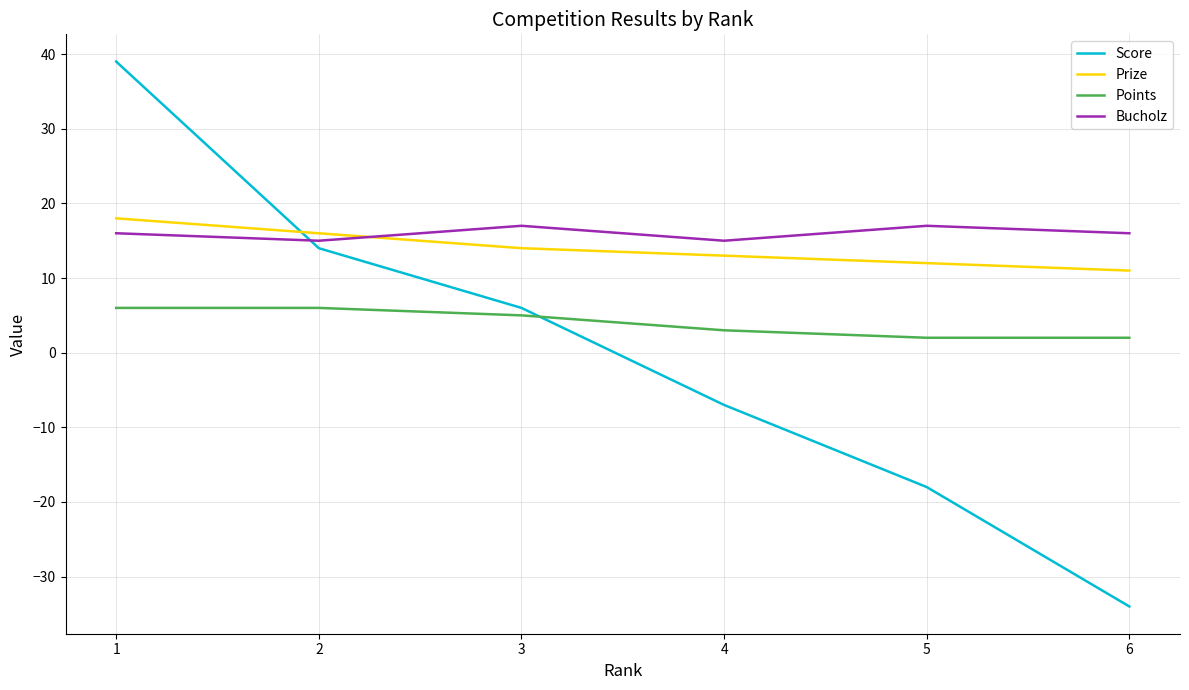

True or false: Score and Prize cross at least once.

True